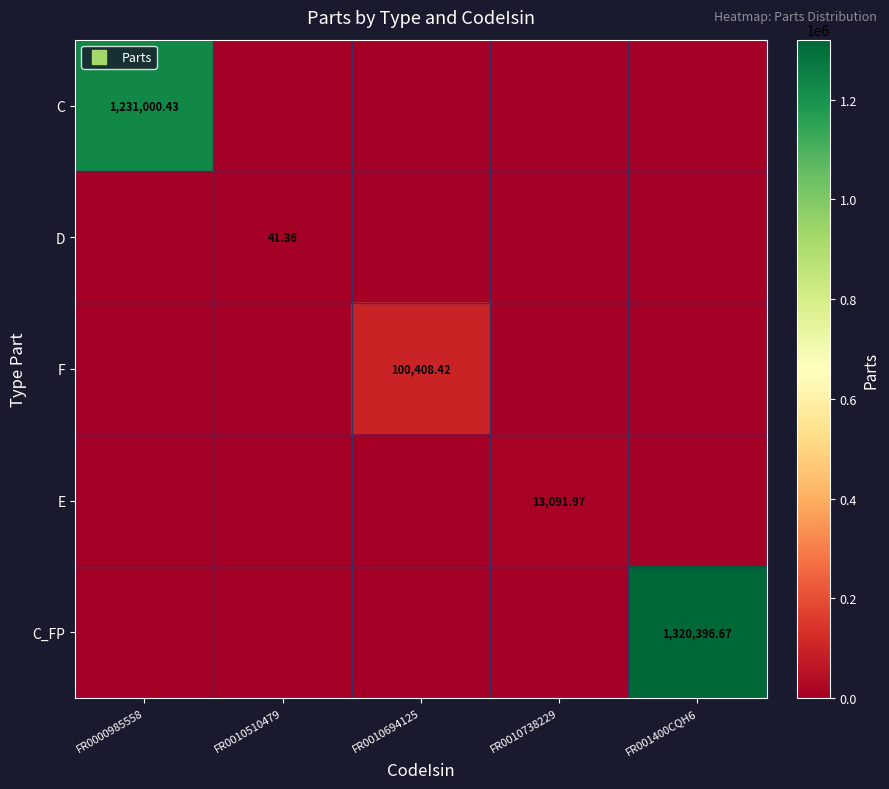

Is the value of C at FR0010738229 greater than the value of D at FR001400CQH6?

No